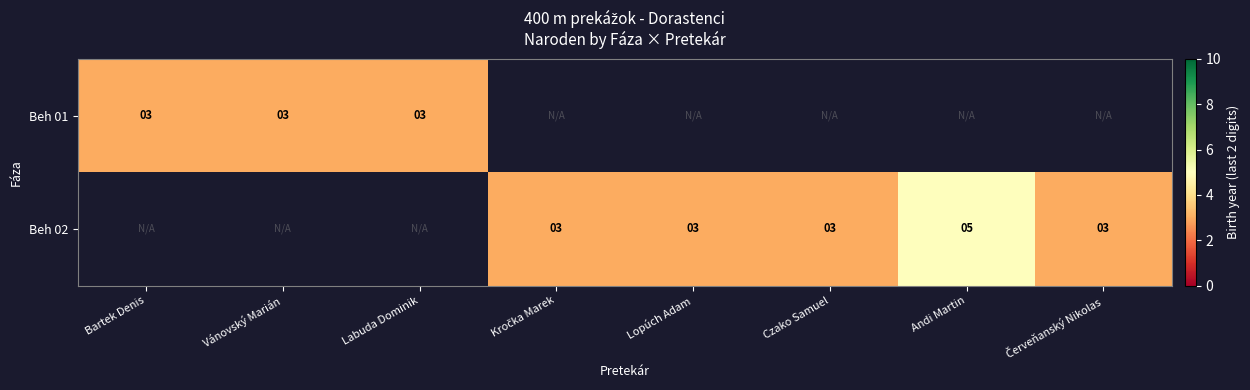

The value of Beh 01 at Labuda Dominik is 0.7. True or false?

False